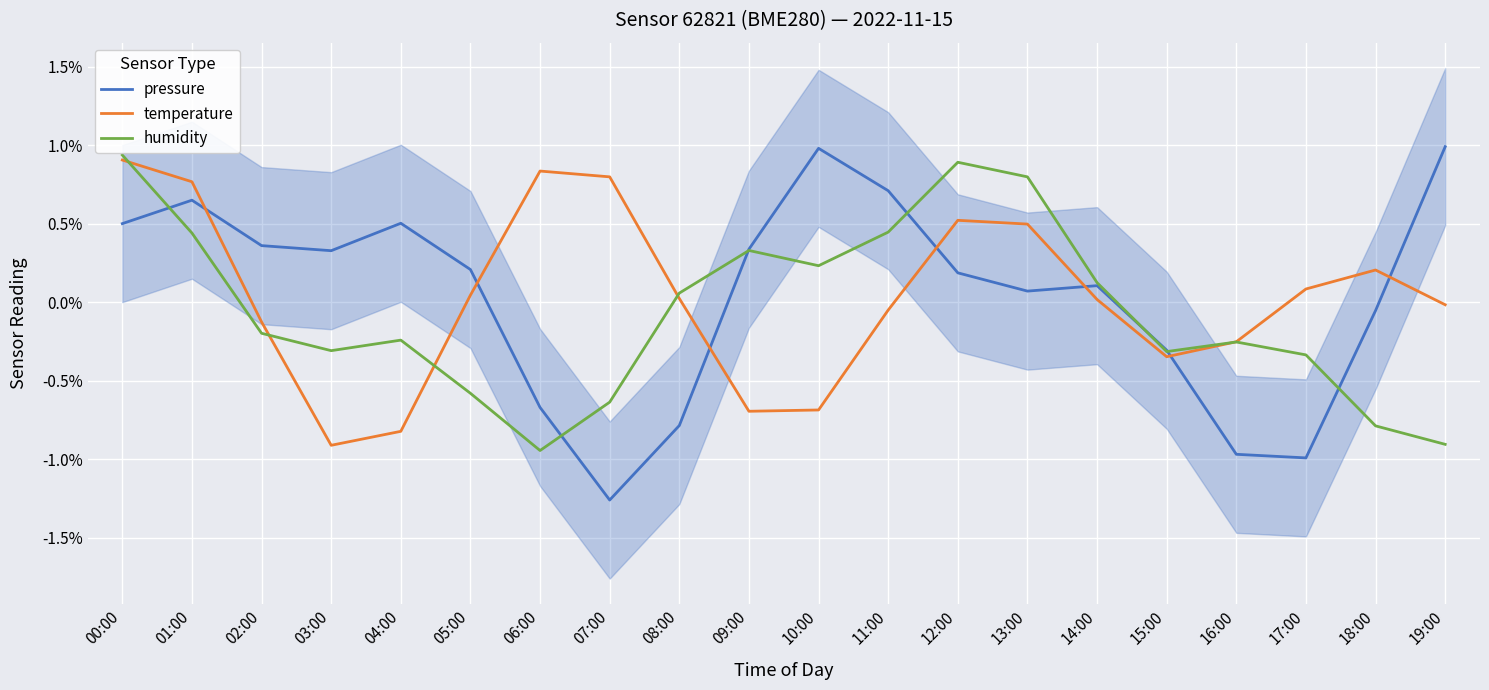

What is the minimum value shown in the chart?

-1.3